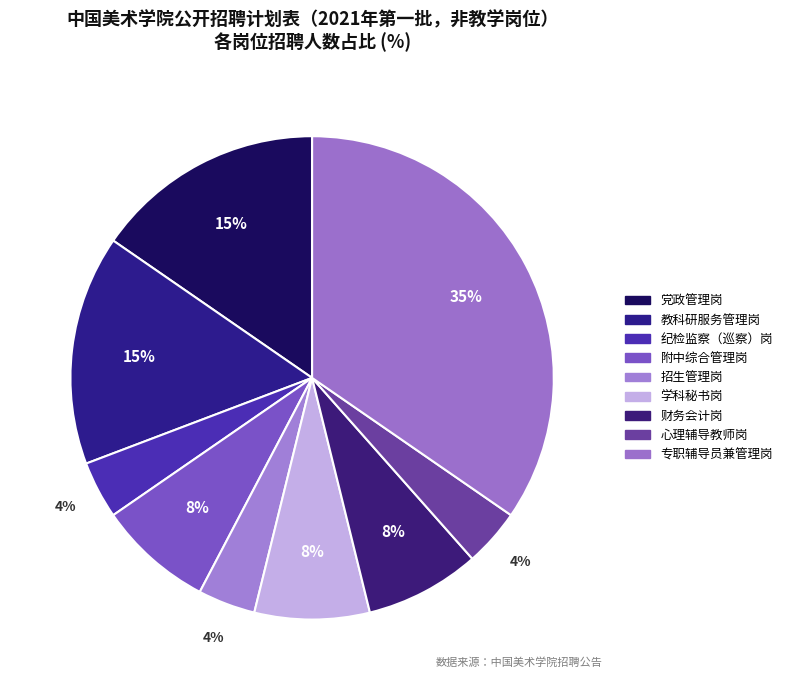

Rank the categories by value from highest to lowest.

专职辅导员兼管理岗, 党政管理岗, 教科研服务管理岗, 附中综合管理岗, 学科秘书岗, 财务会计岗, 纪检监察（巡察）岗, 招生管理岗, 心理辅导教师岗